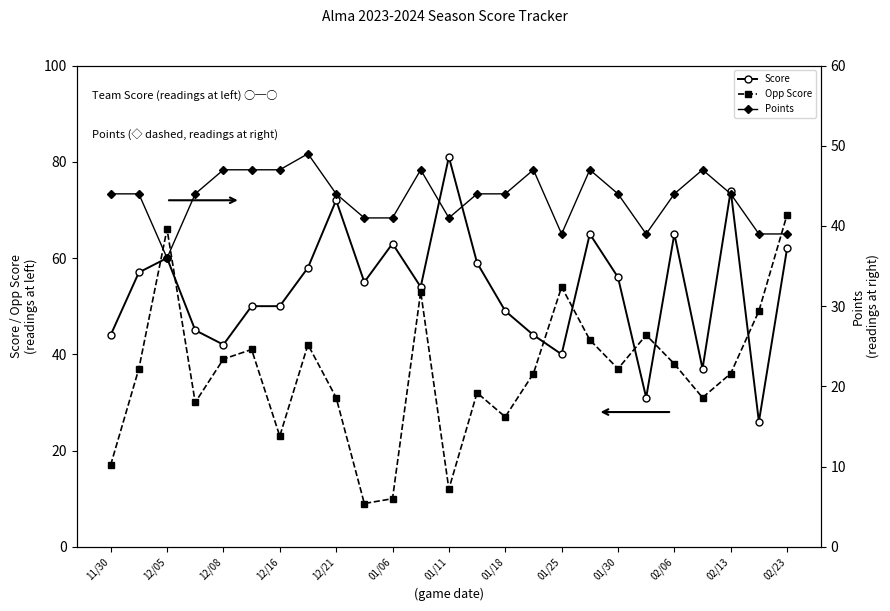

What is the lowest value of the Opp Score series?

9